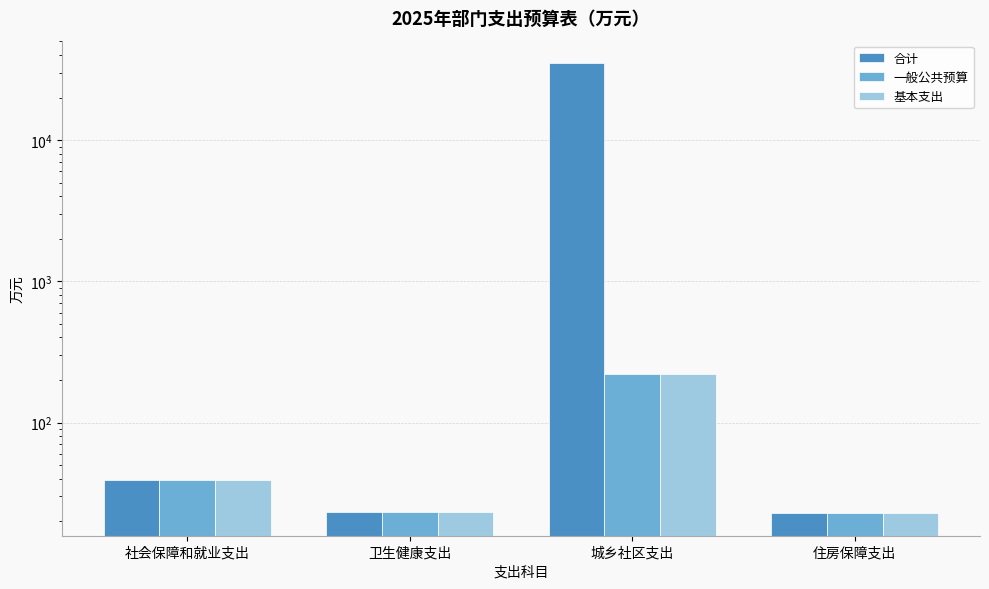

The 基本支出 series shows 23.4 at 卫生健康支出. True or false?

True